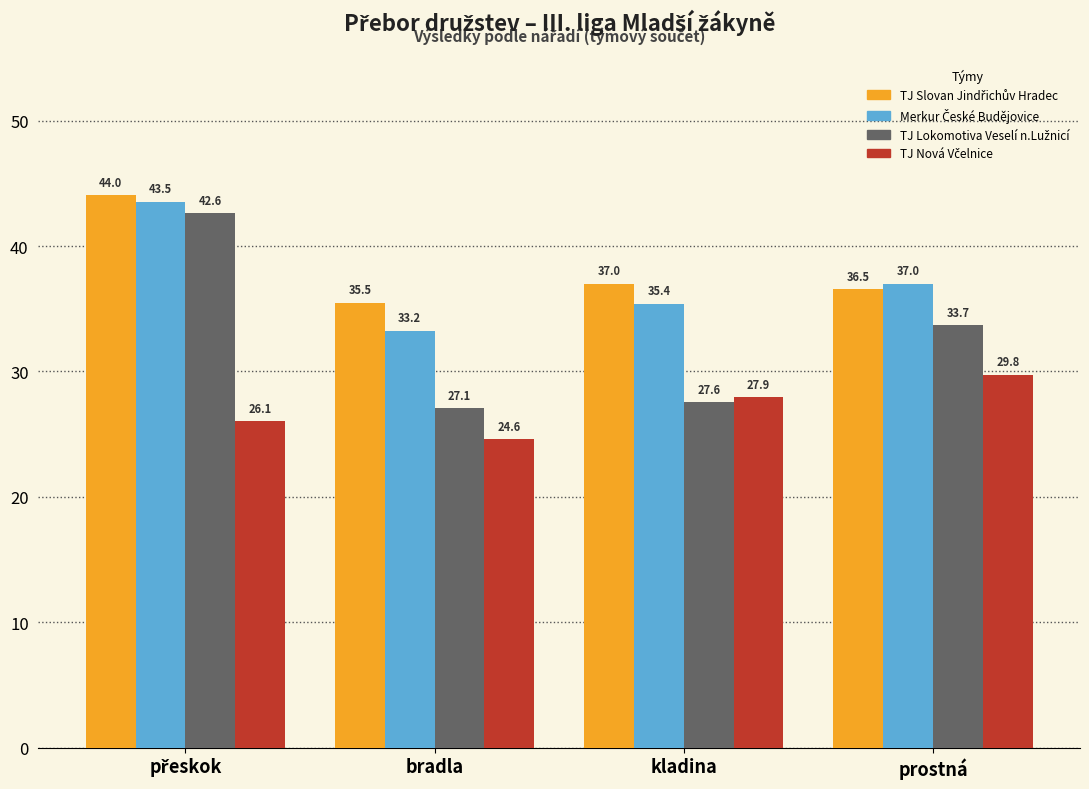

At which category does the chart reach its minimum across all series?

bradla